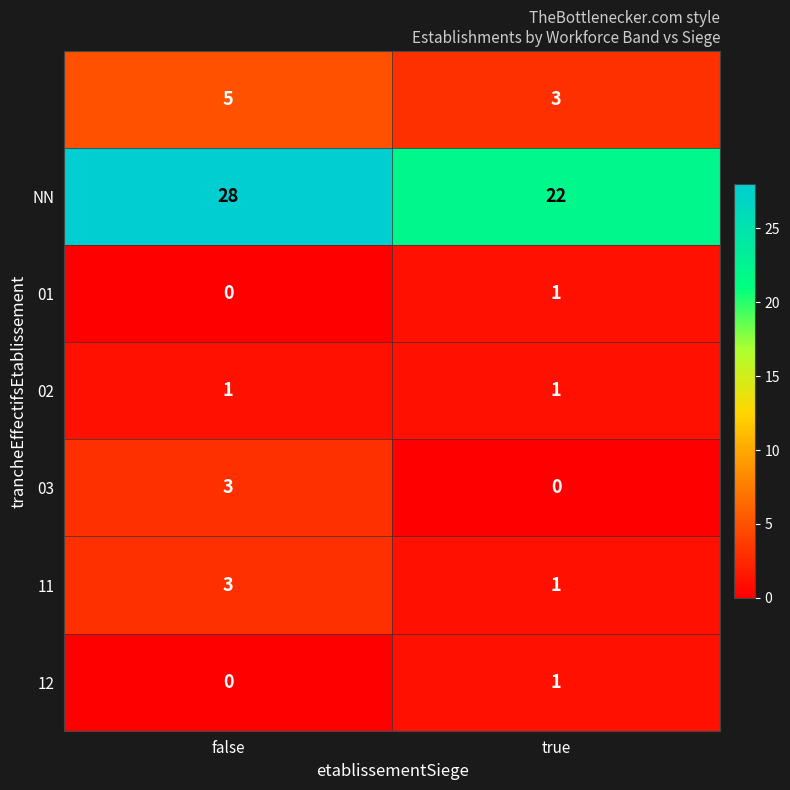

At which category is the sum across all series the highest?

false